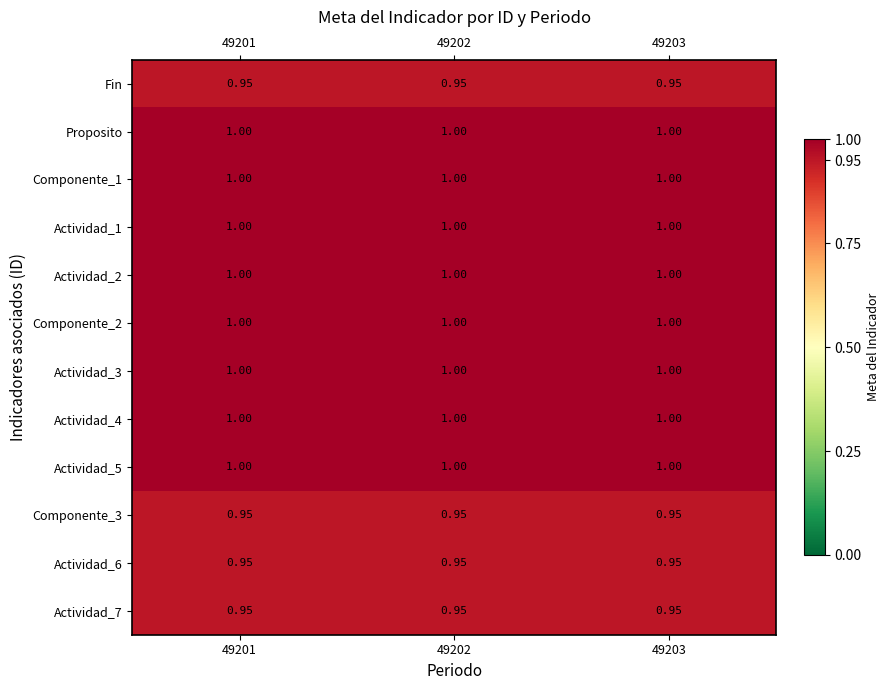

How many data points does each series have?

3